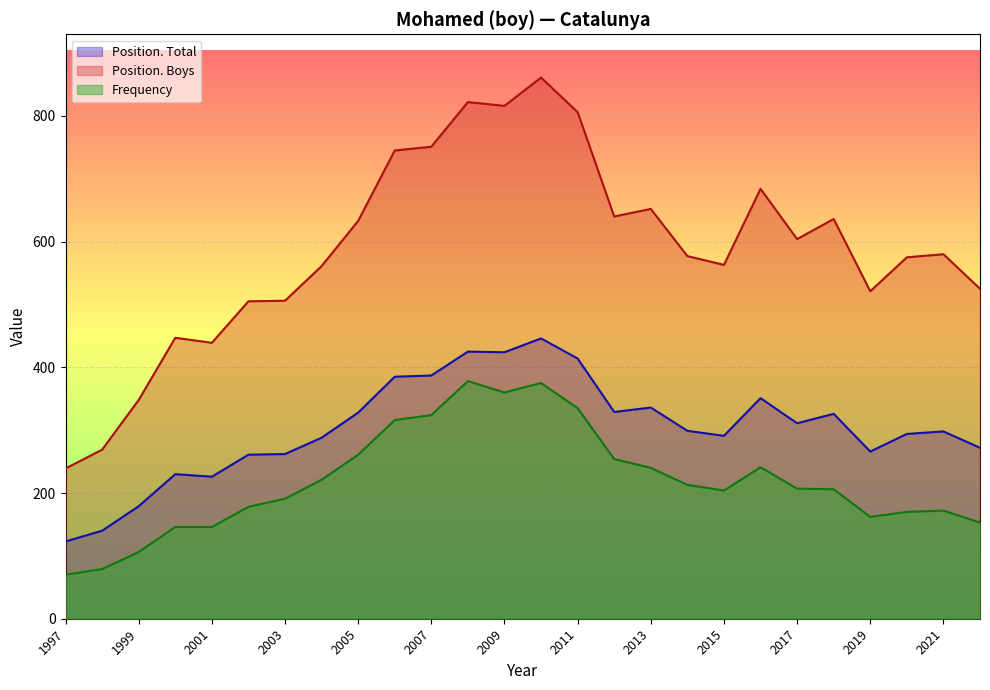

True or false: Frequency and Position. Boys intersect in this chart.

False